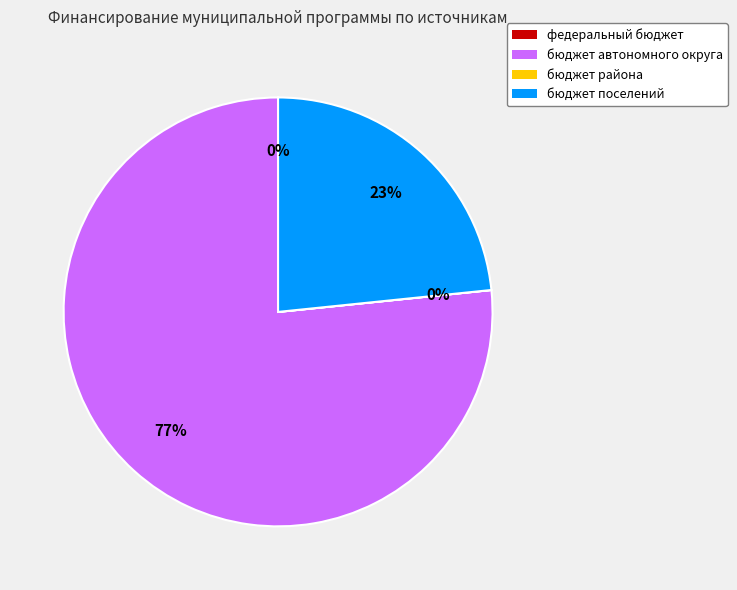

Is there any slice that represents more than half of the pie?

Yes